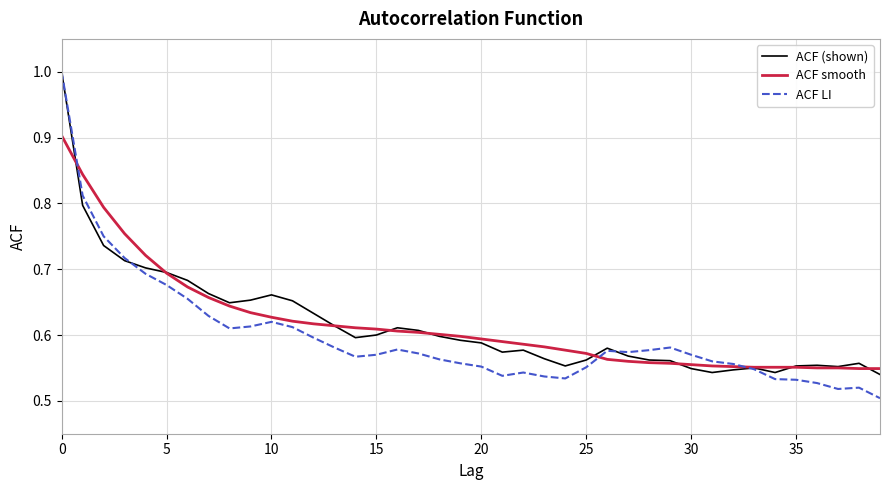

What is the maximum value shown in the chart?

1.0